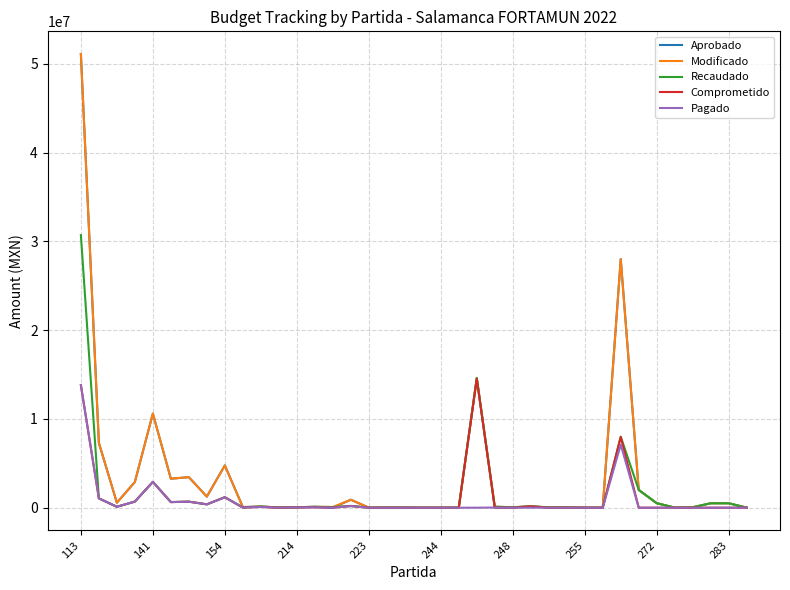

What is the highest value of the Modificado series?

51100000.0